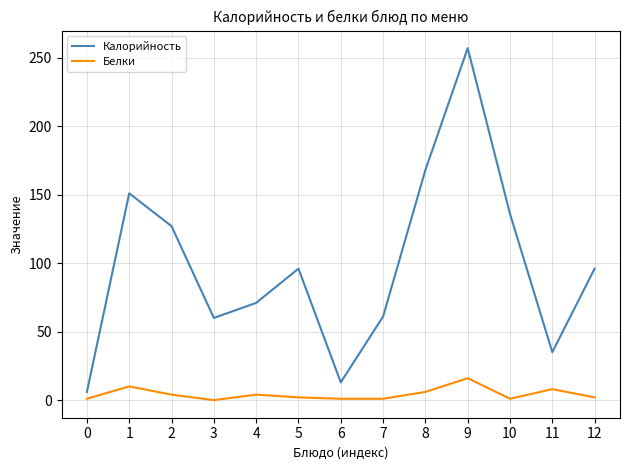

Which series has the widest spread of values?

Калорийность